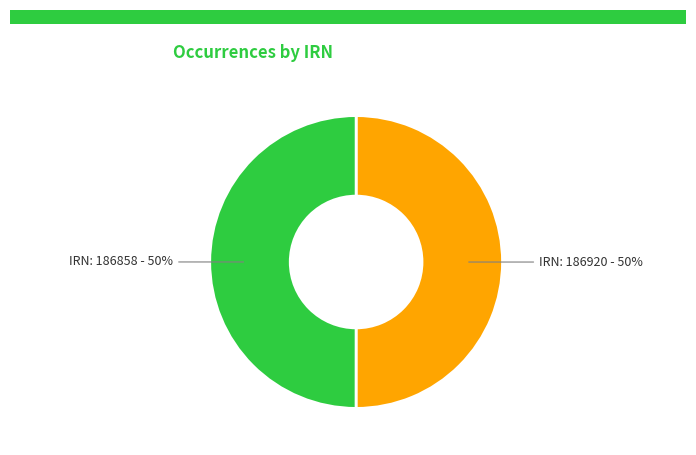

How many segments does this pie chart have?

2